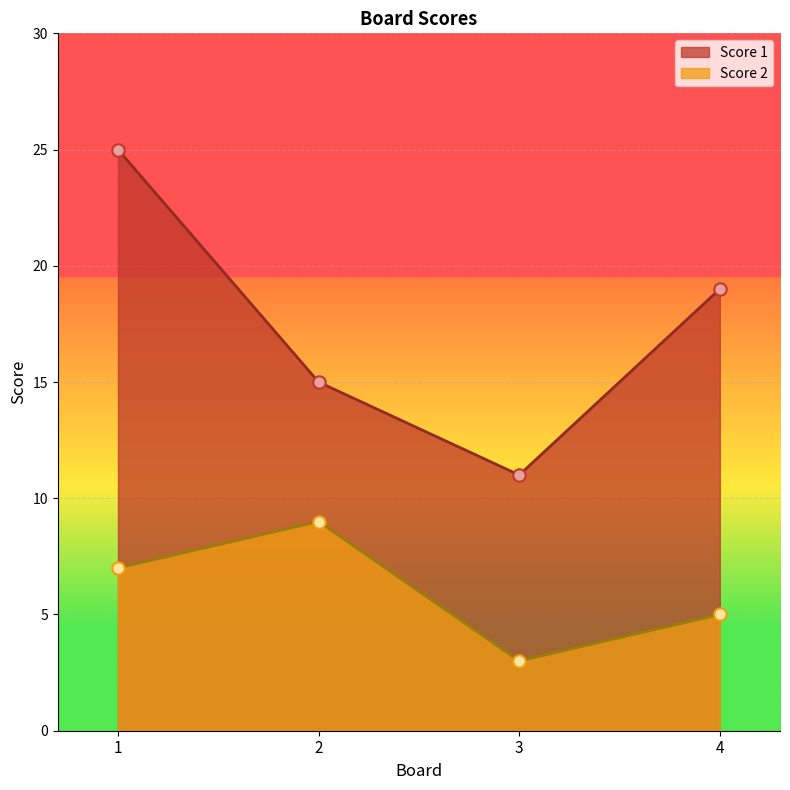

What is the total value across all series at 1?

32